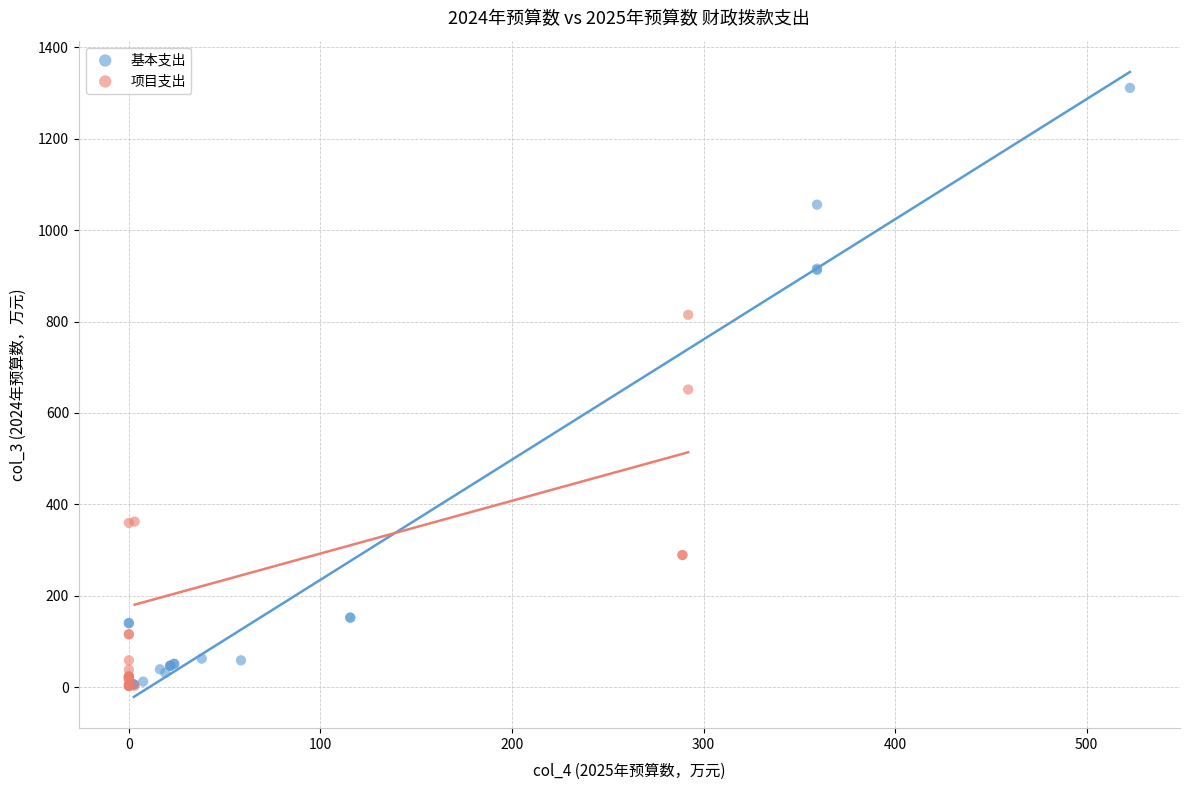

Which series has the widest spread of Y values?

基本支出